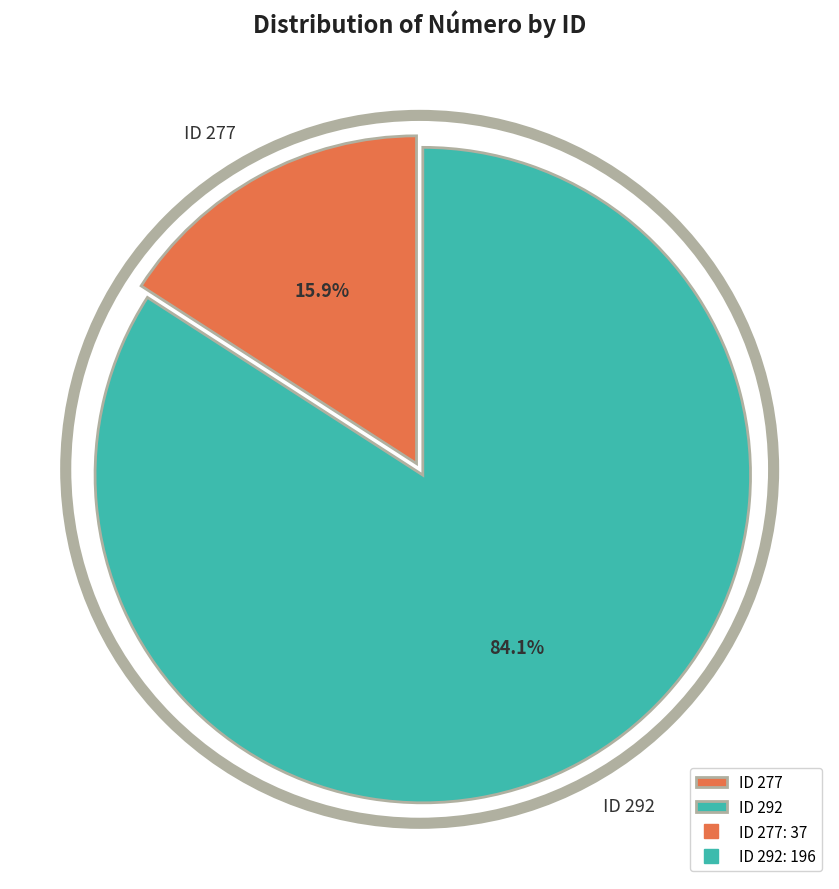

Which slice is the largest?

ID 292